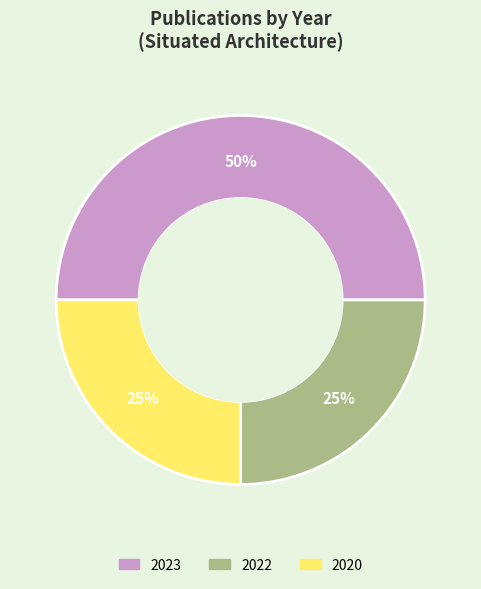

To the nearest percent, what is the difference between the largest and smallest slice percentages?

25%